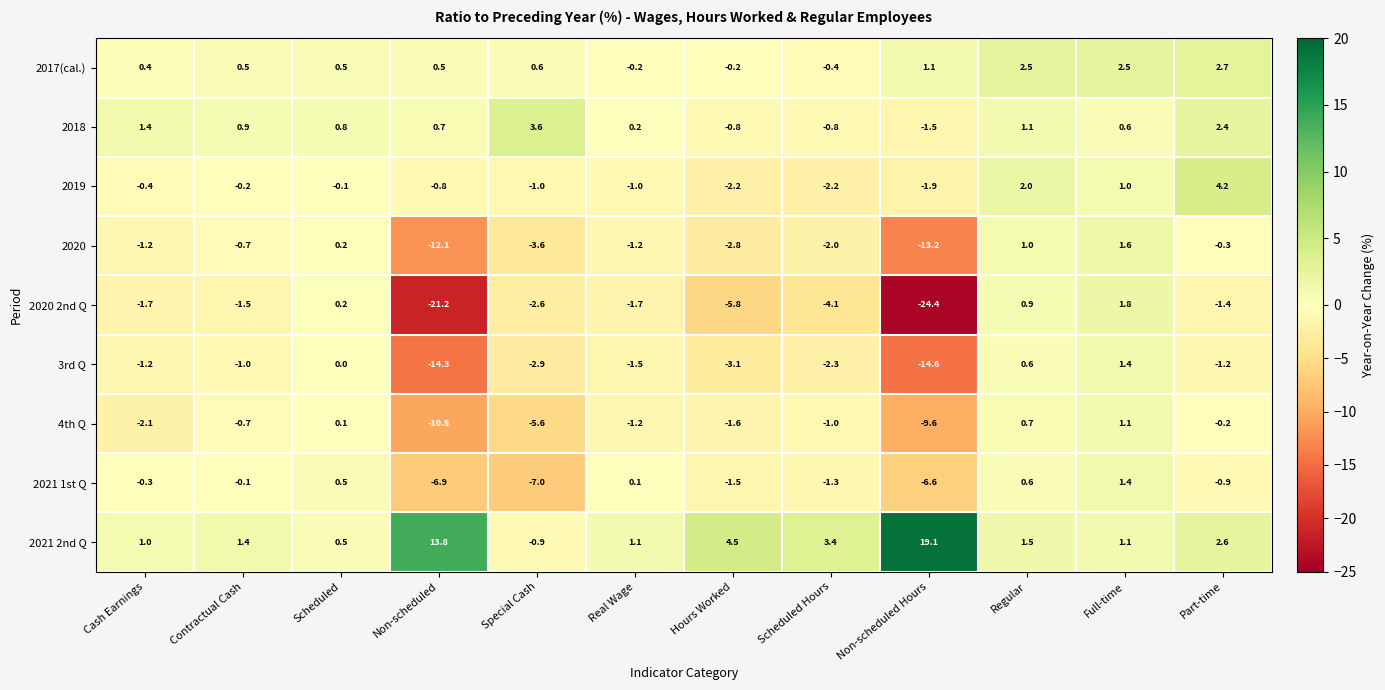

At which category does the chart reach its peak across all series?

Non-scheduled Hours